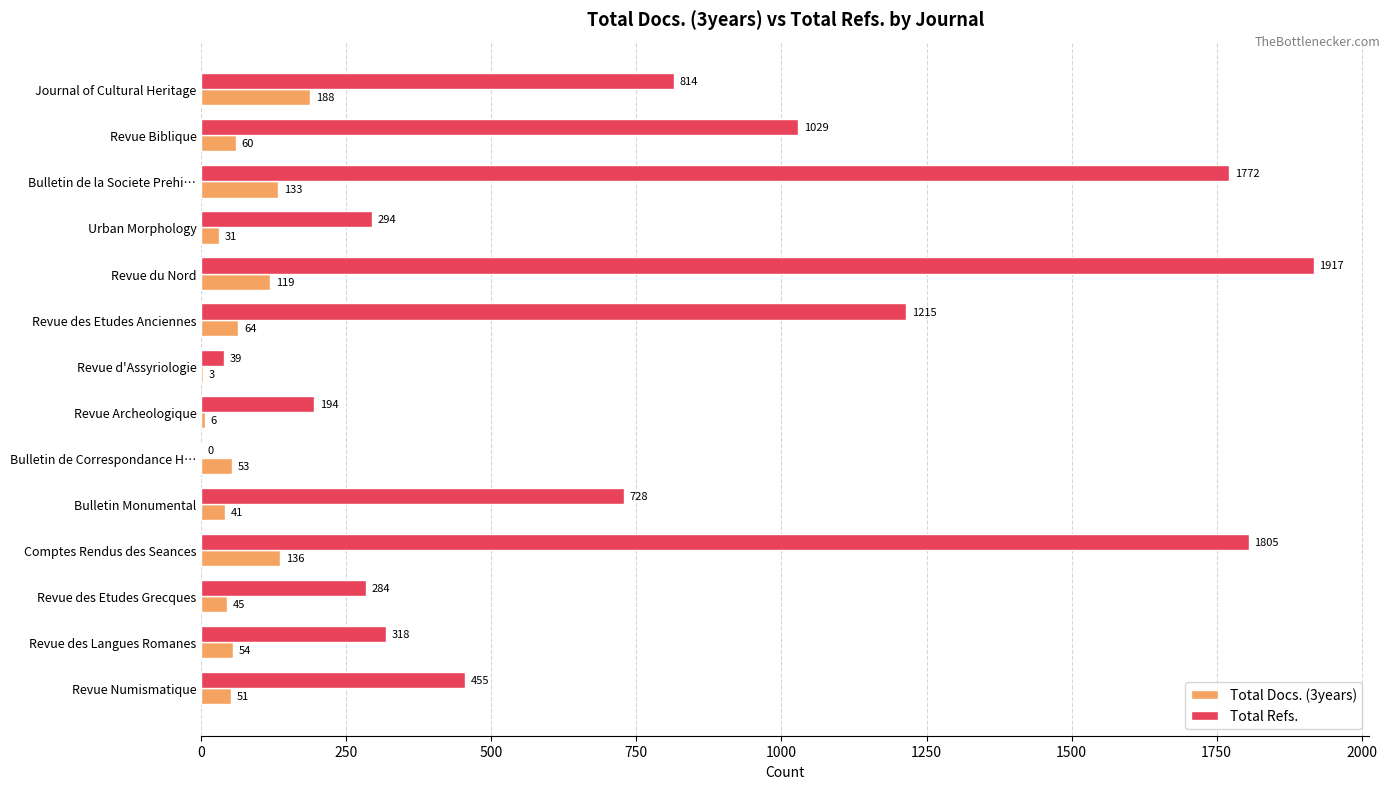

At which category is the sum across all series the highest?

Revue du Nord